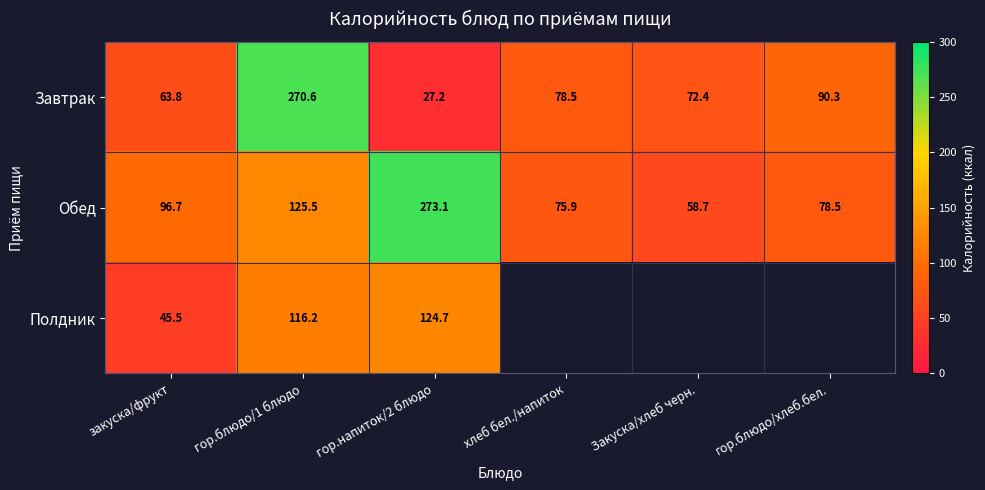

The Завтрак series shows 90.3 at гор.блюдо/хлеб.бел.. True or false?

True